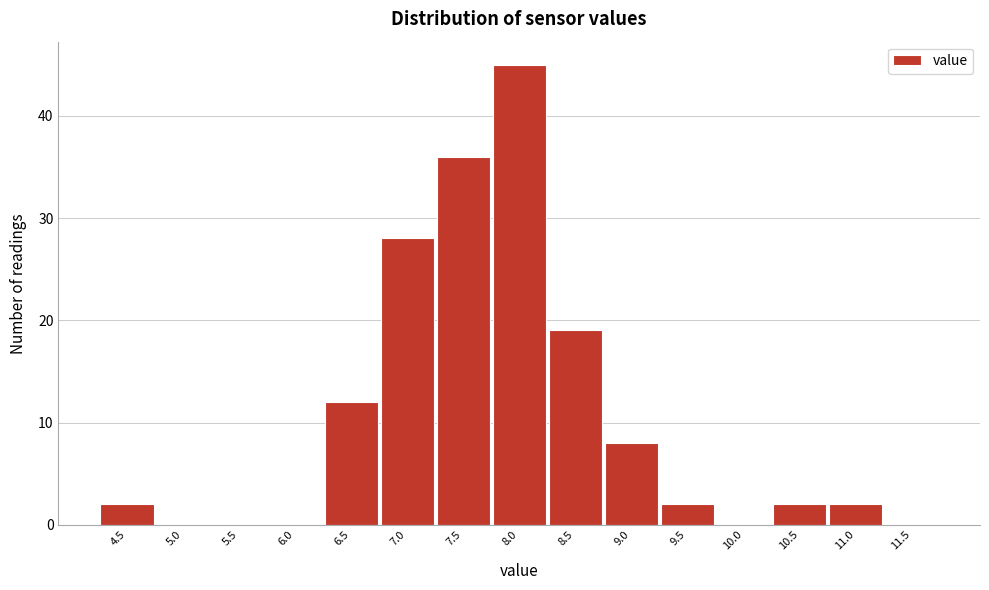

Reading left to right, transcribe all the data shown in this chart.

4.5=2	5.0=0	5.5=0	6.0=0	6.5=12	7.0=28	7.5=36	8.0=45	8.5=19	9.0=8	9.5=2	10.0=0	10.5=2	11.0=2	11.5=0